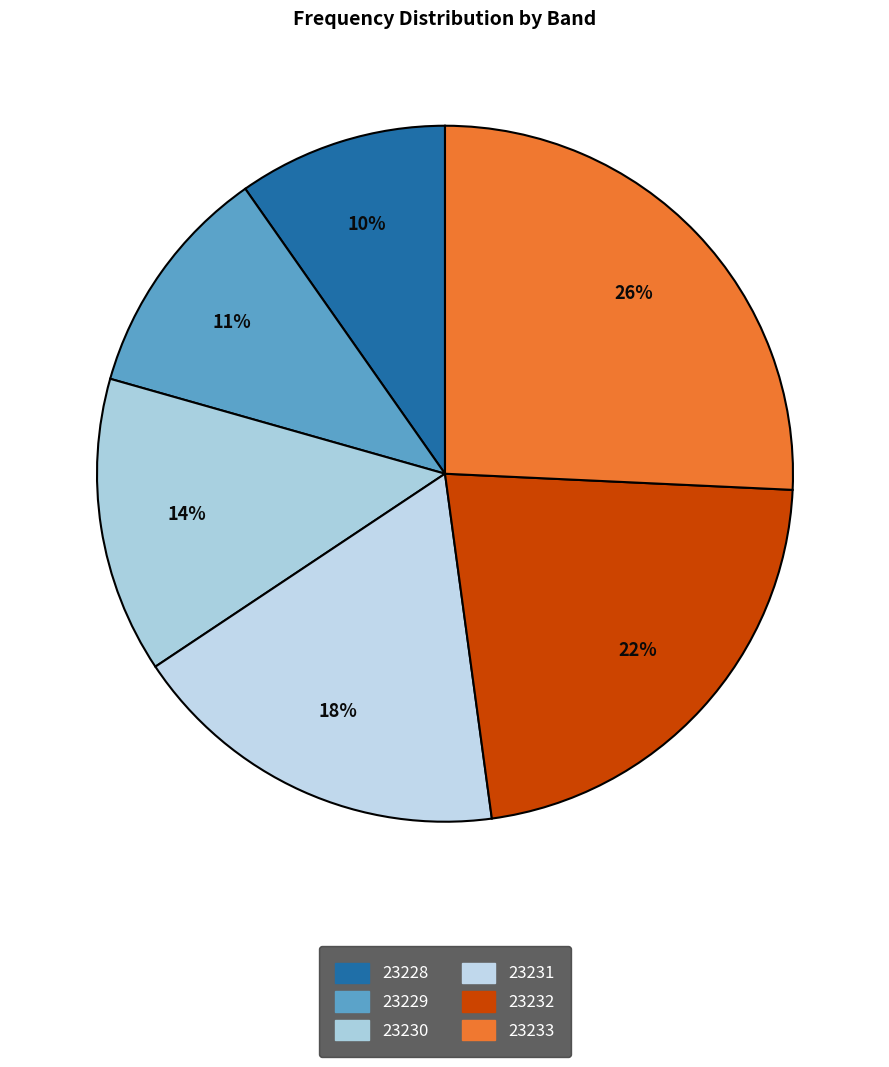

The 23230 slice represents 25% of the pie. True or false?

False